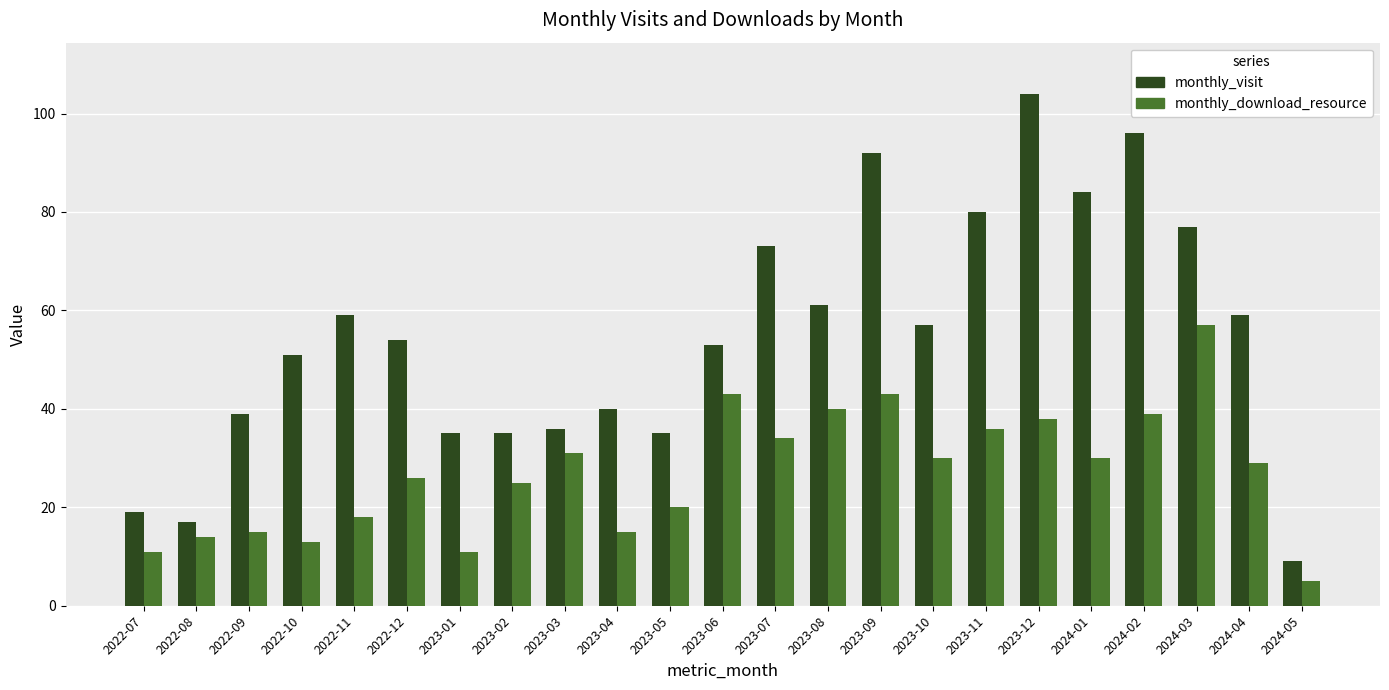

Reading left to right, extract all data points from this chart.

monthly_visit: 2022-07=19	2022-08=17	2022-09=39	2022-10=51	2022-11=59	2022-12=54	2023-01=35	2023-02=35	2023-03=36	2023-04=40	2023-05=35	2023-06=53	2023-07=73	2023-08=61	2023-09=92	2023-10=57	2023-11=80	2023-12=104	2024-01=84	2024-02=96	2024-03=77	2024-04=59	2024-05=9
monthly_download_resource: 2022-07=11	2022-08=14	2022-09=15	2022-10=13	2022-11=18	2022-12=26	2023-01=11	2023-02=25	2023-03=31	2023-04=15	2023-05=20	2023-06=43	2023-07=34	2023-08=40	2023-09=43	2023-10=30	2023-11=36	2023-12=38	2024-01=30	2024-02=39	2024-03=57	2024-04=29	2024-05=5